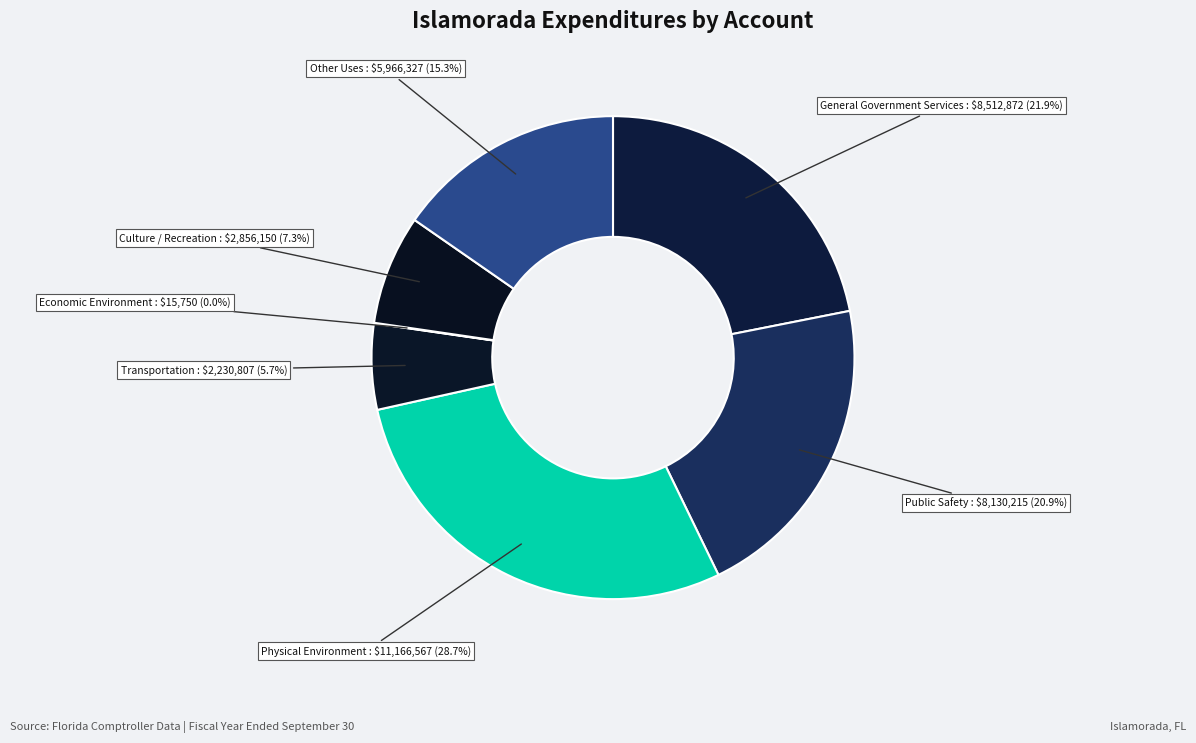

To the nearest percent, what is the difference between the largest and smallest slice percentages?

29%